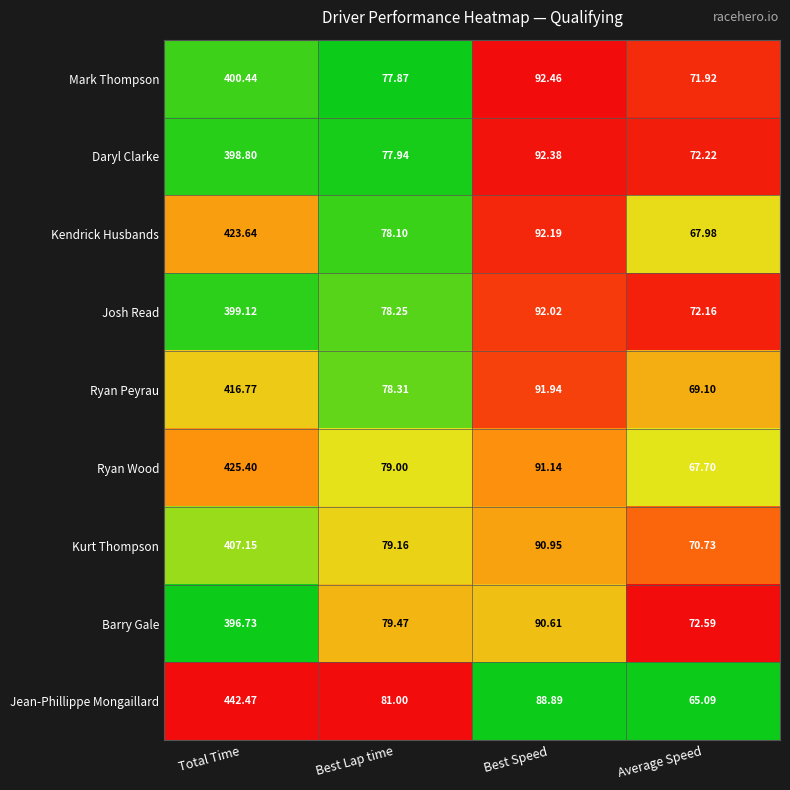

Rank the categories by Ryan Peyrau value from highest to lowest.

Total Time, Best Speed, Best Lap time, Average Speed